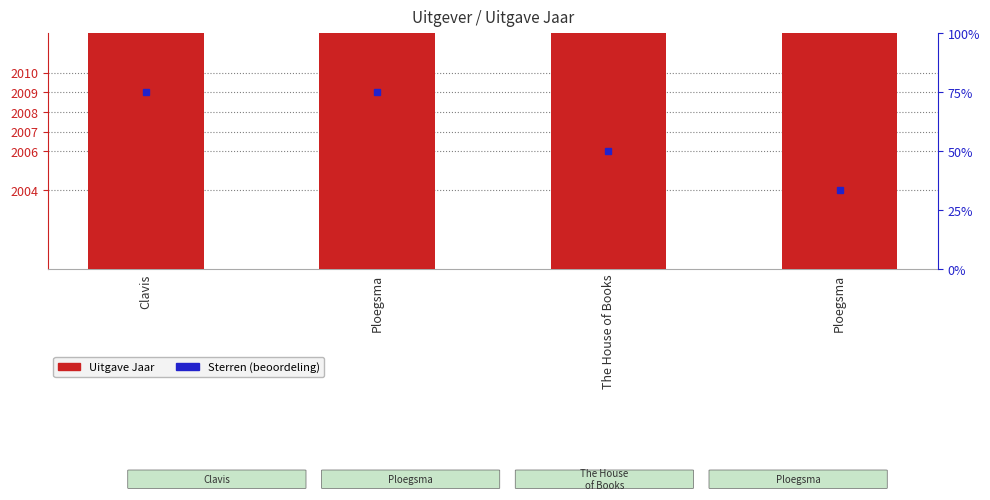

Reading left to right, what are all the values shown in this chart?

Clavis=2009	Ploegsma=2009	The House of Books=2006	Ploegsma=2004